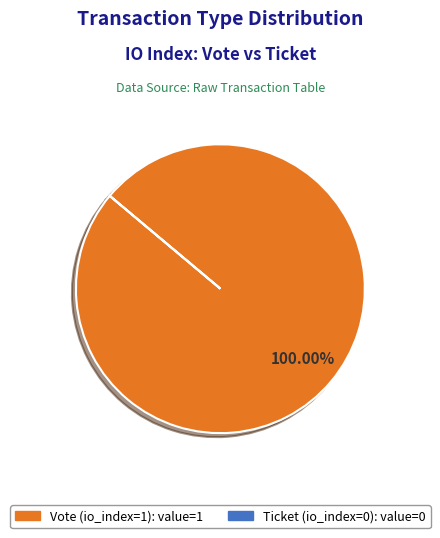

What is the majority slice?

Vote (io_index=1)